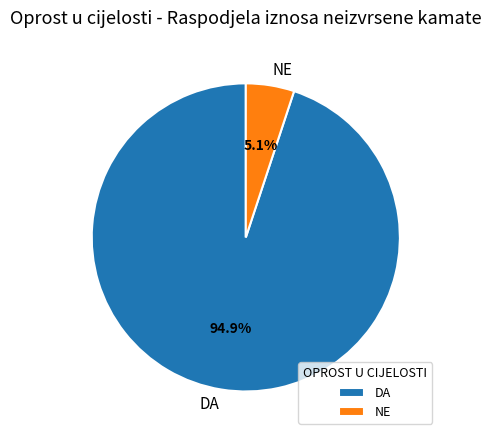

How many segments does this pie chart have?

2